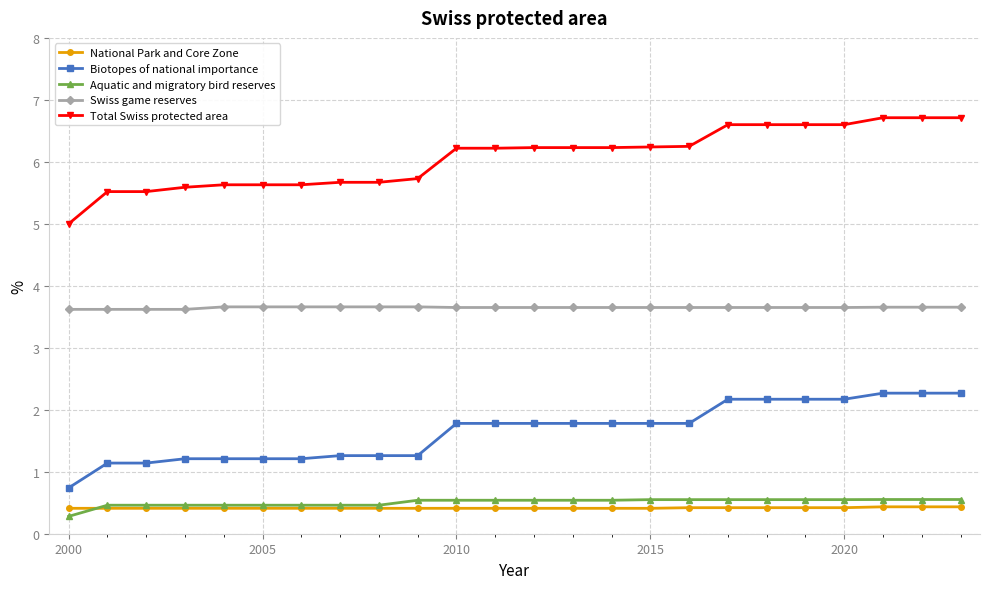

Which series has the largest range (max minus min)?

Total Swiss protected area